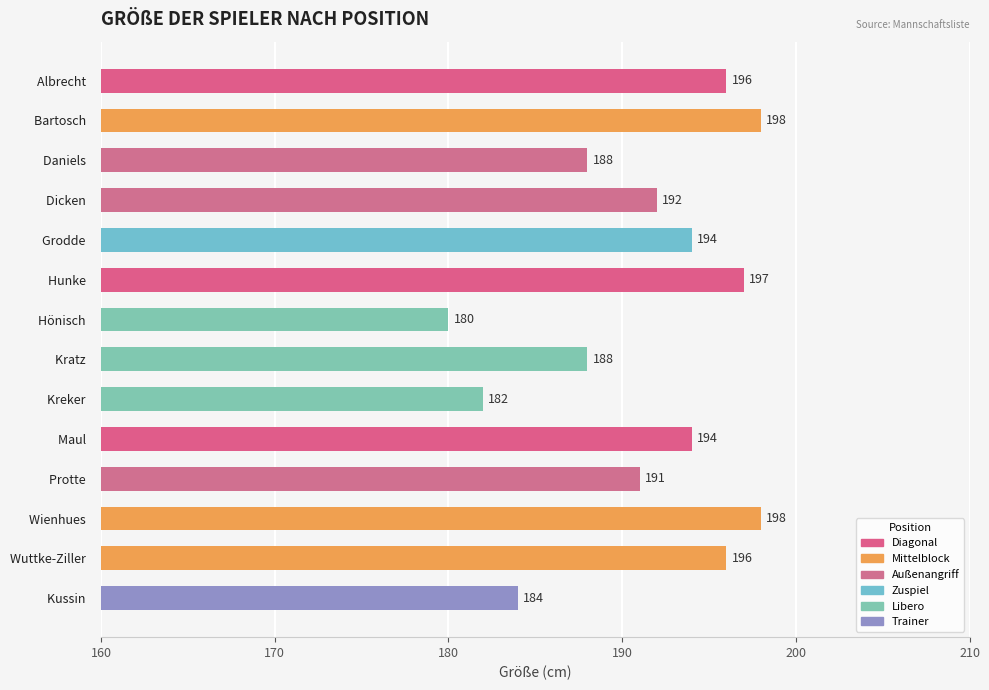

The chart shows a value of 194 at Grodde  . True or false?

True